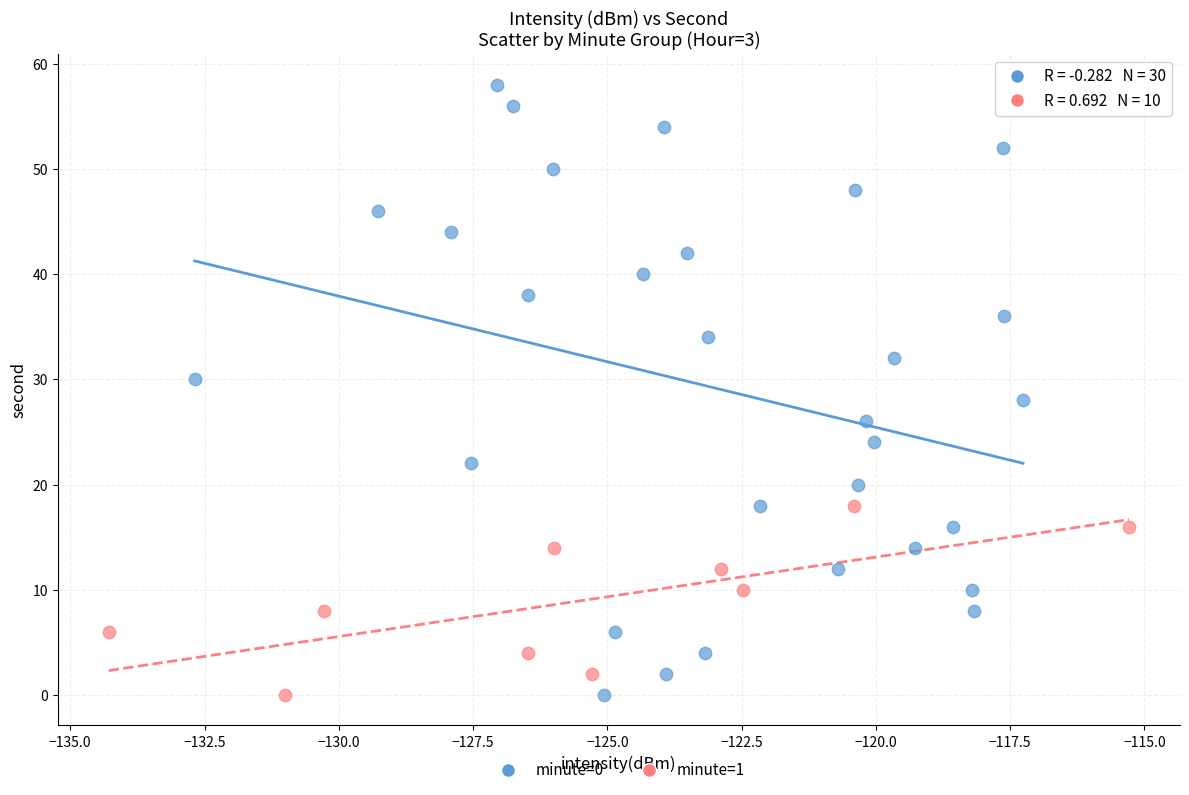

Which series reaches the maximum Y coordinate?

minute=0